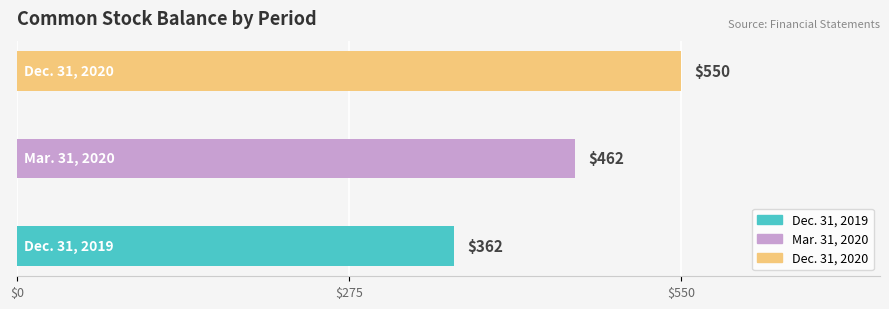

What is the average value?

458